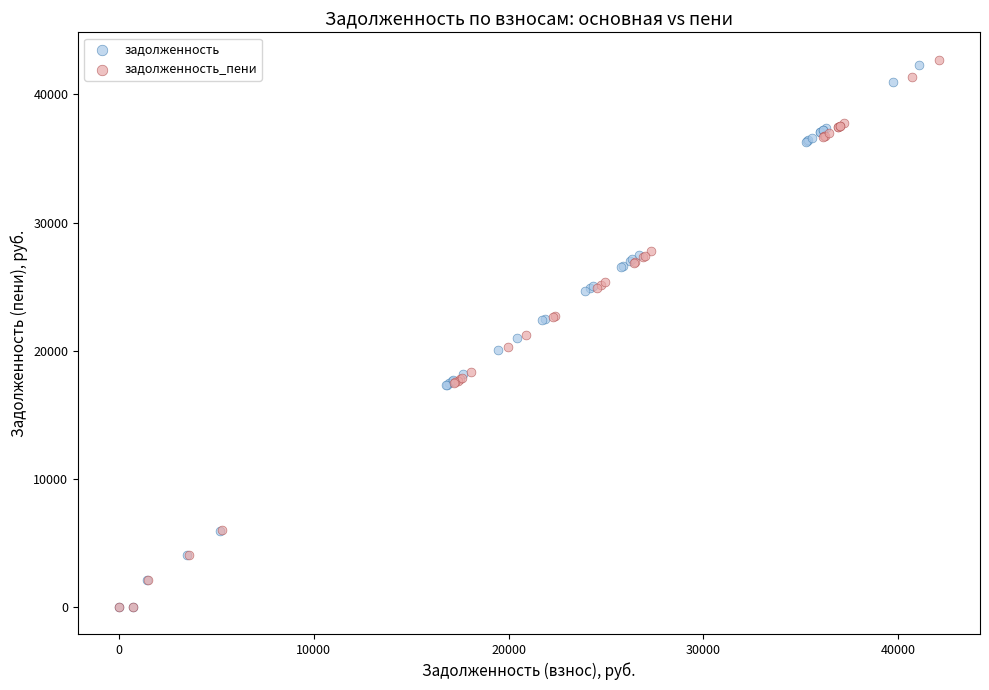

Which series reaches the maximum Y coordinate?

задолженность_пени